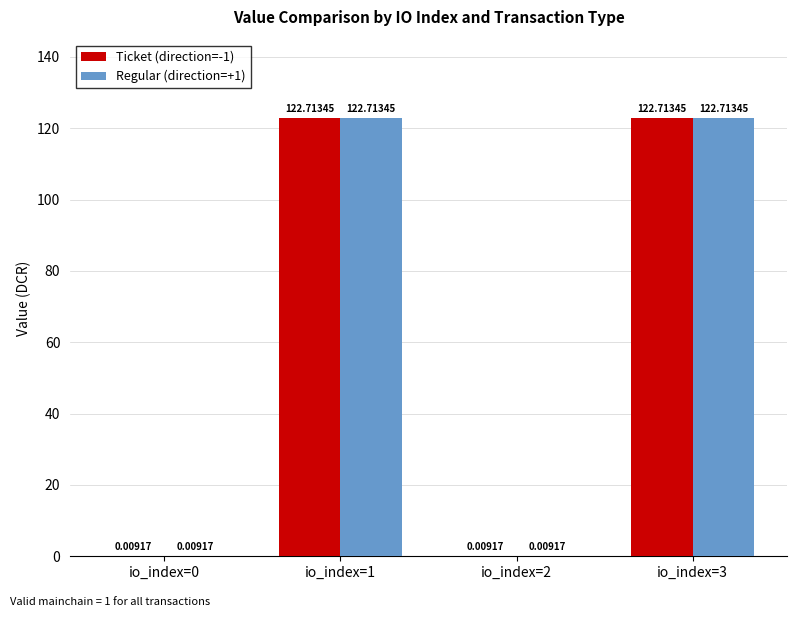

The value of Ticket (direction=-1) at io_index=1 is 122.7. True or false?

True